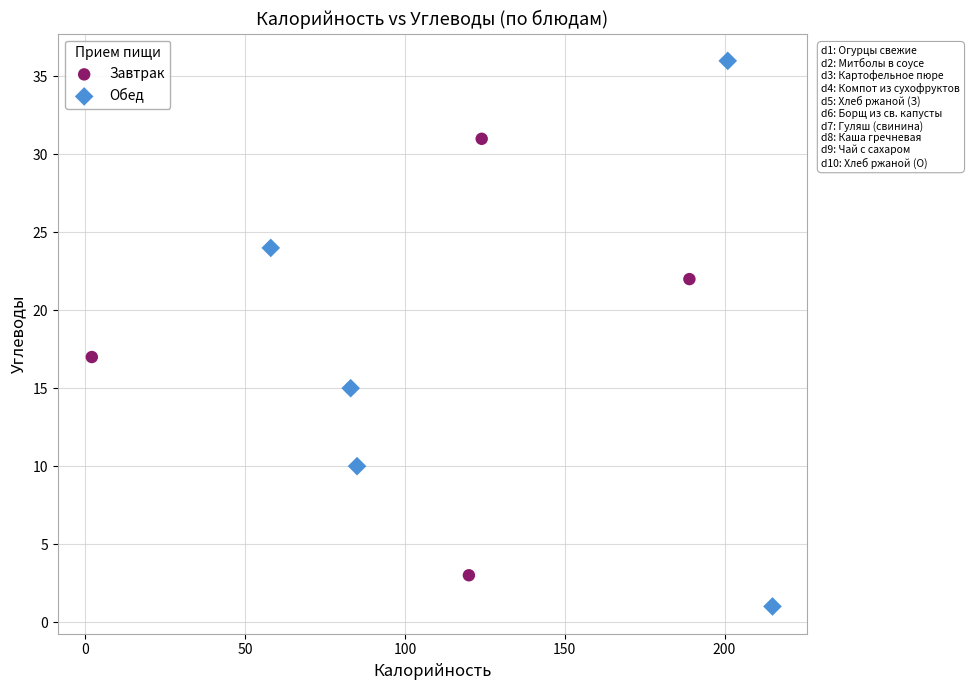

Which series has the largest Y range (max minus min)?

Обед